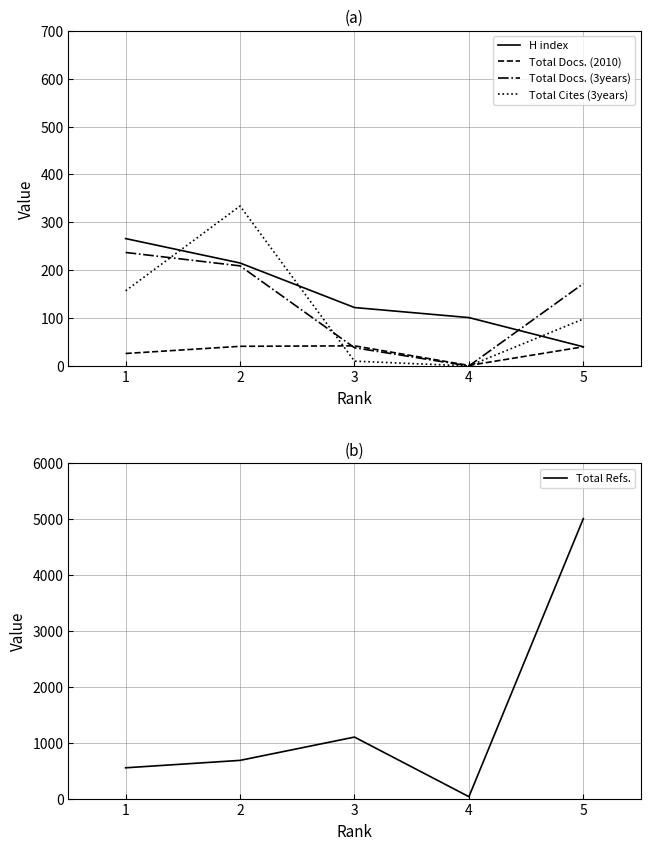

Rank the categories by H index value from lowest to highest.

5, 4, 3, 2, 1